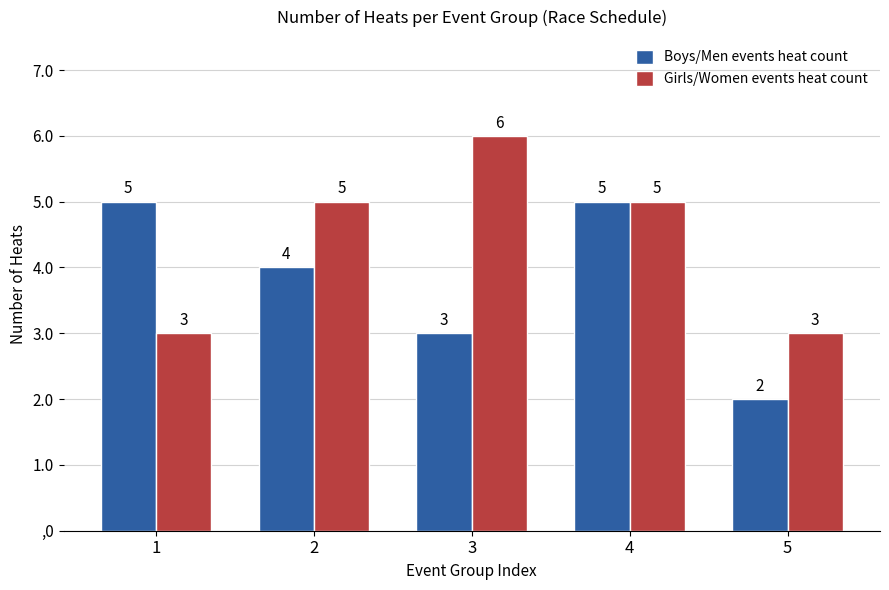

What is the total value across all series at 4?

10